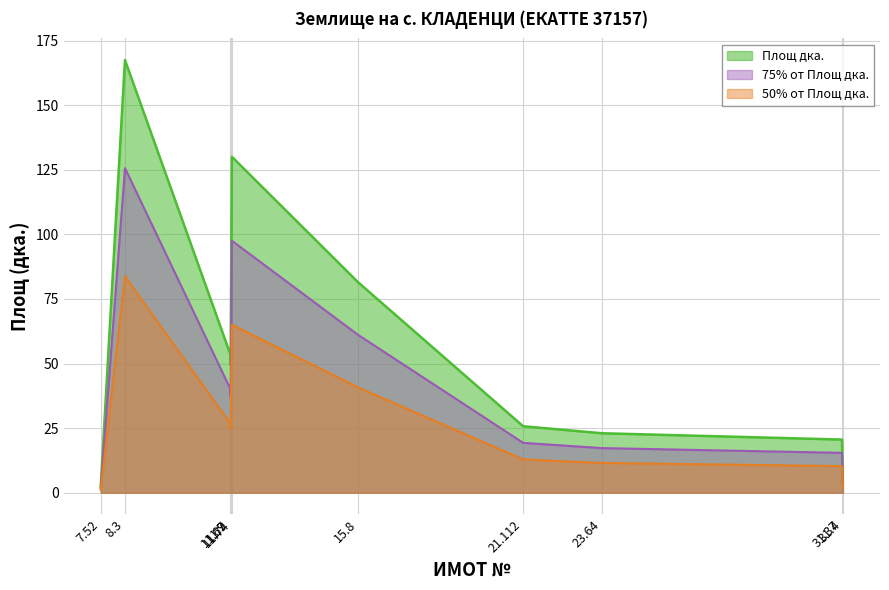

What is the label of the 3rd point from the right?

23.64